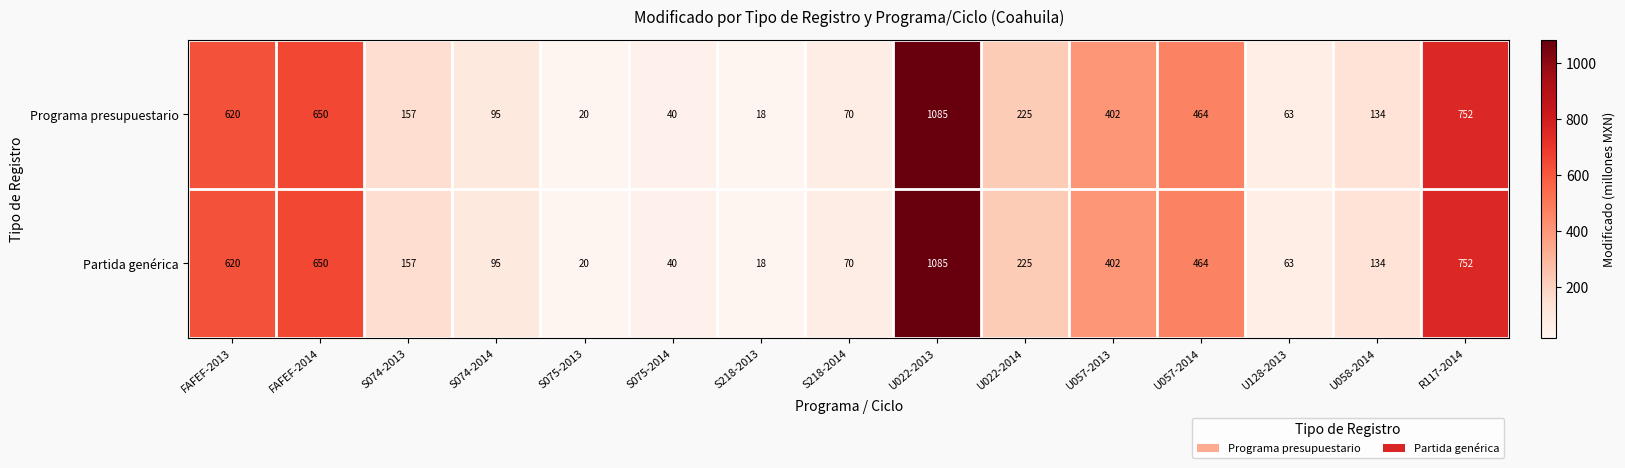

What is the total value across all series at S074-2013?

314